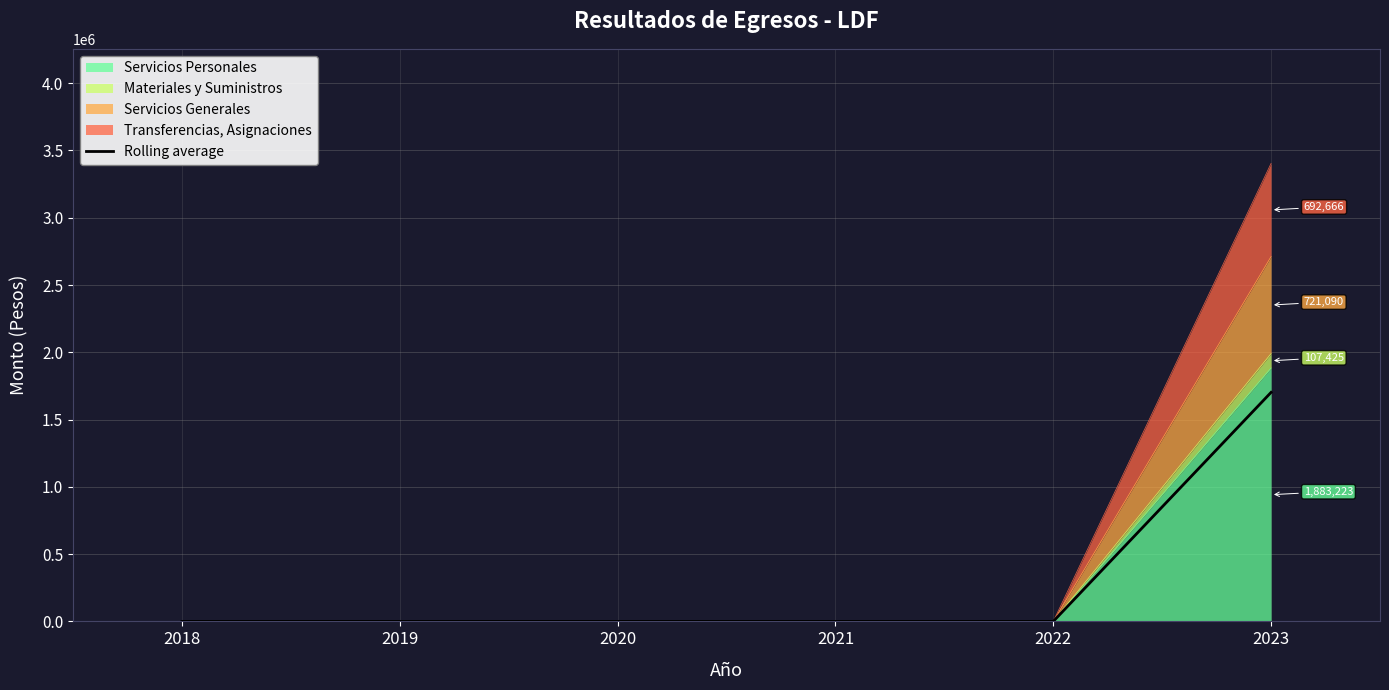

What is the change in value from 2019 to 2023?

+1702201.5